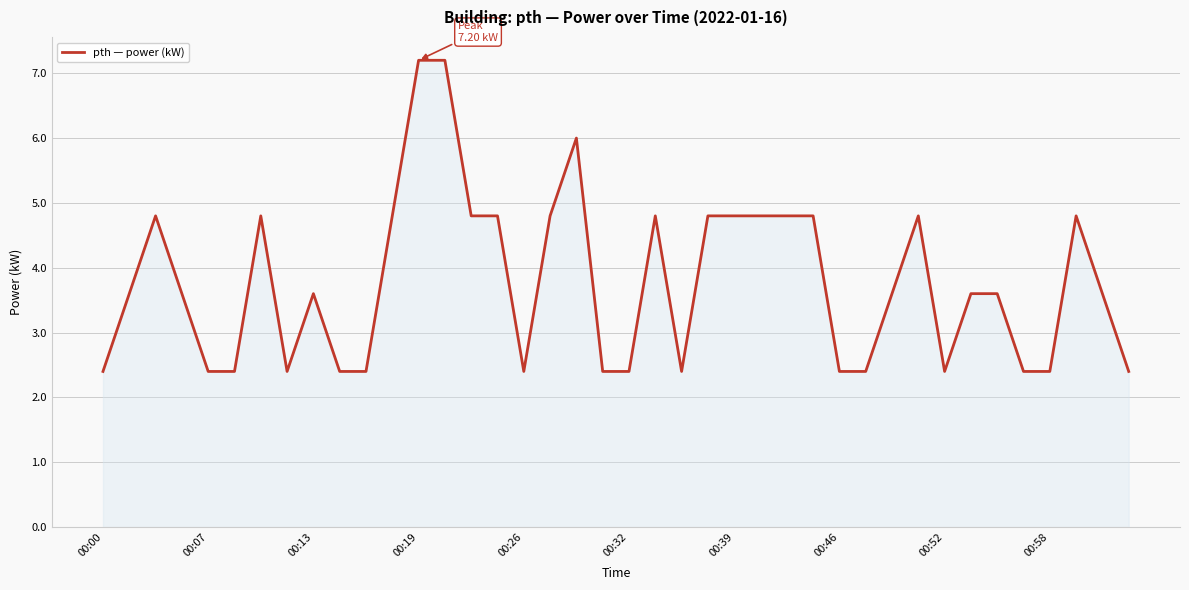

What is the greatest value displayed?

7.2